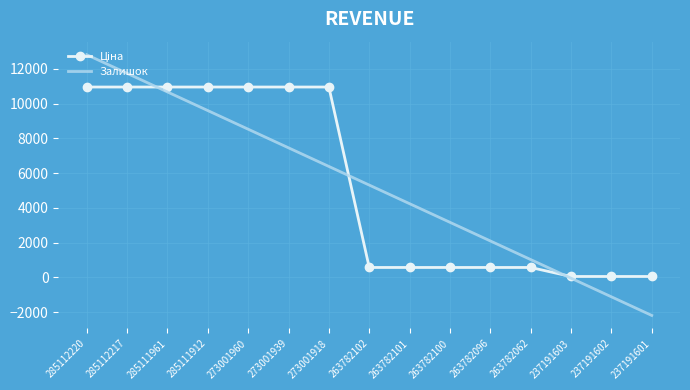

Where is the data nearest to the value 5503?

263782102